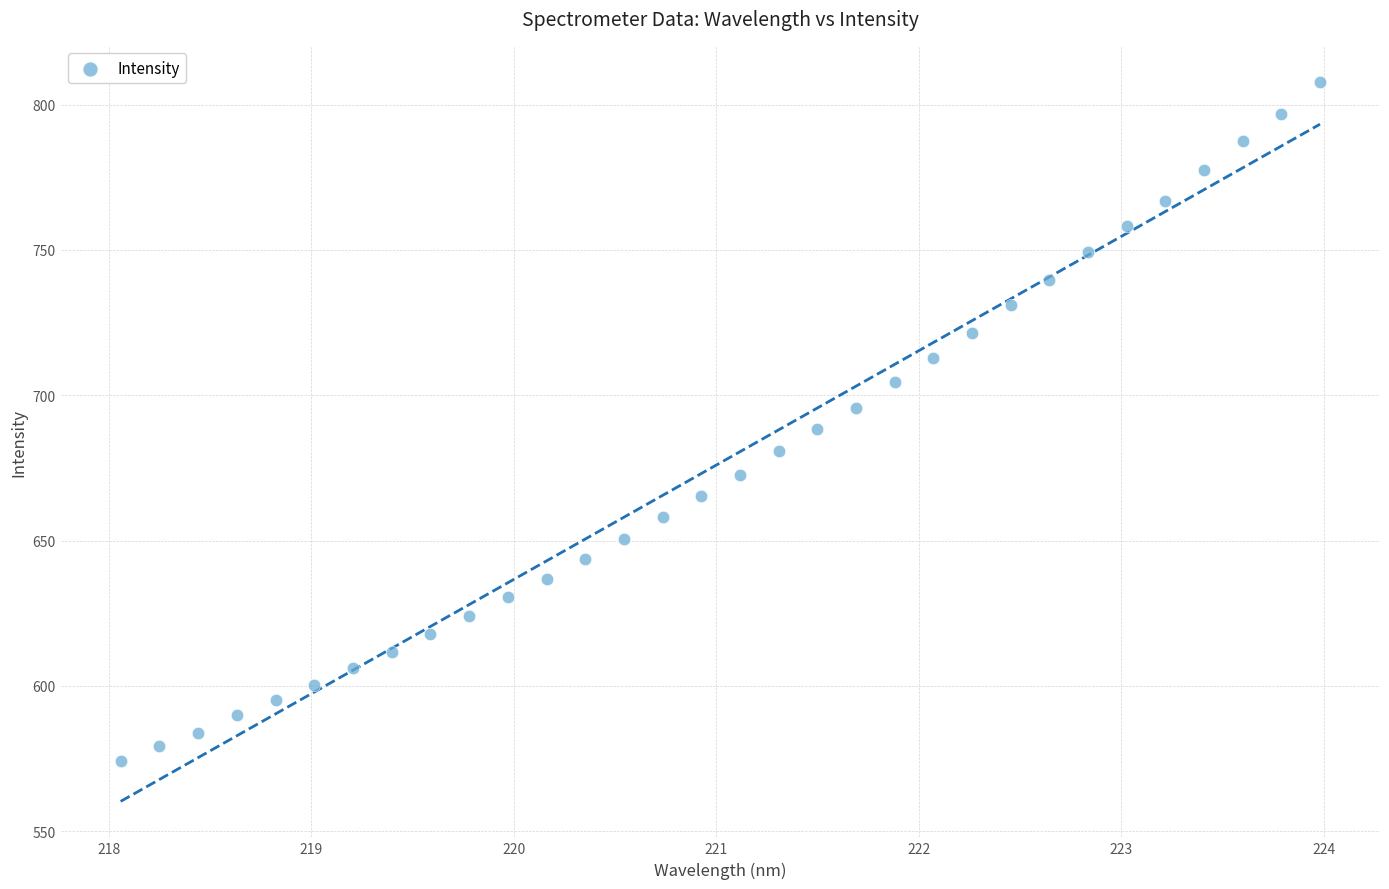

What is the range of X values (max minus min)?

5.9